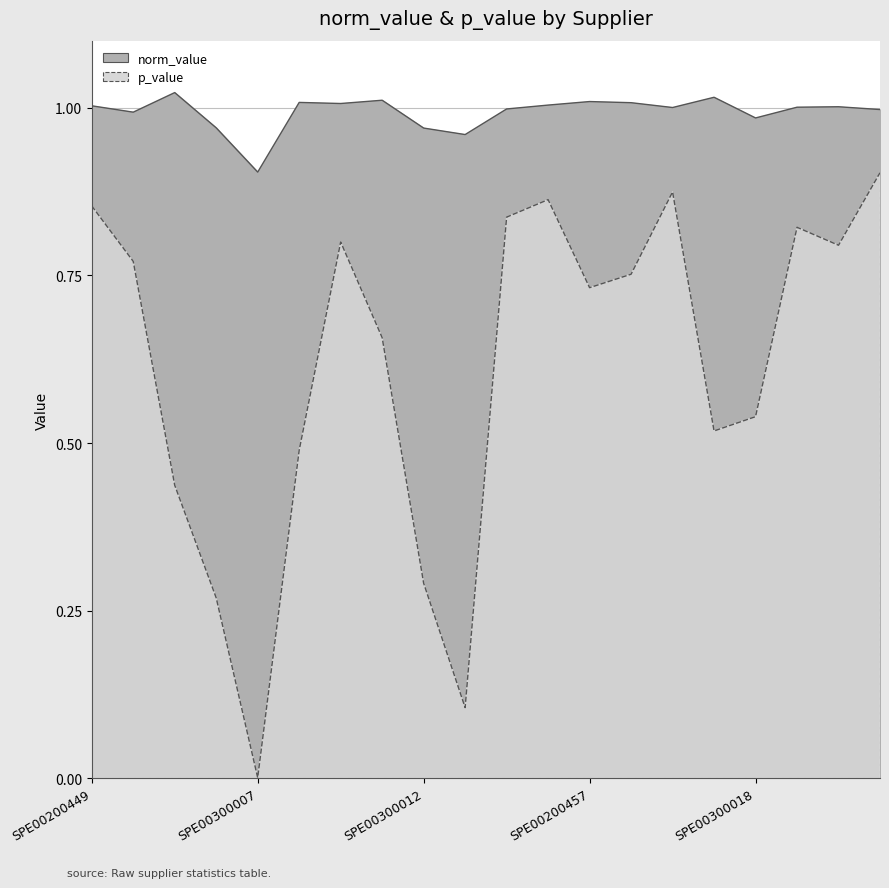

Reading left to right, what are all the values shown in this chart?

norm_value: SPE00200449=1.0	SPE00200833=1.0	SPE00211458=1.0	SPE00200141=1.0	SPE00300007=0.9	SPE00300058=1.0	SPE00300119=1.0	SPE00300531=1.0	SPE00300012=1.0	SPE00300061=1.0	SPE00200851=1.0	SPE00300132=1.0	SPE00200457=1.0	SPE00300532=1.0	SPE00200183=1.0	SPE00200015=1.0	SPE00300018=1.0	SPE00200873=1.0	SPE00300101=1.0	SPE00300133=1.0
p_value: SPE00200449=0.9	SPE00200833=0.8	SPE00211458=0.4	SPE00200141=0.3	SPE00300007=0.0	SPE00300058=0.5	SPE00300119=0.8	SPE00300531=0.7	SPE00300012=0.3	SPE00300061=0.1	SPE00200851=0.8	SPE00300132=0.9	SPE00200457=0.7	SPE00300532=0.8	SPE00200183=0.9	SPE00200015=0.5	SPE00300018=0.5	SPE00200873=0.8	SPE00300101=0.8	SPE00300133=0.9